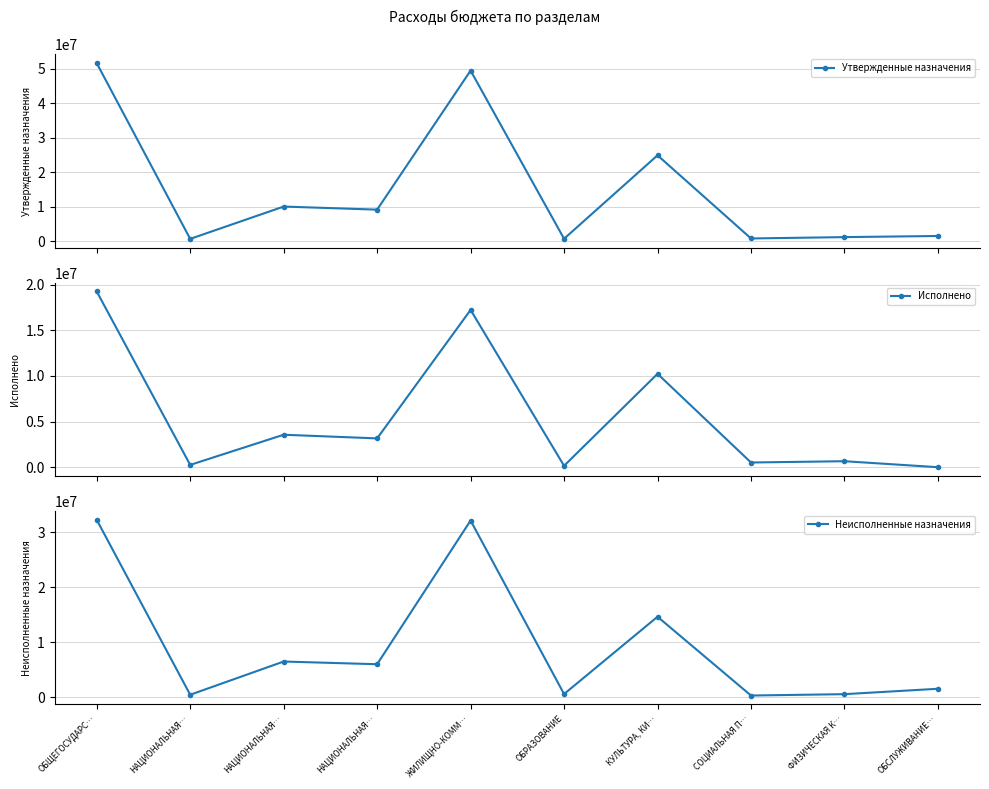

Where is Утвержденные назначения nearest to the value 26137648?

КУЛЬТУРА, КИ…